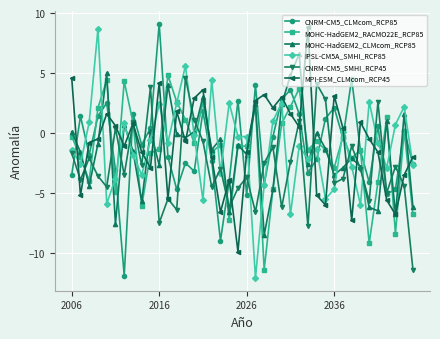

How many interior local peaks does the MOHC-HadGEM2_CLMcom_RCP85 series have?

13